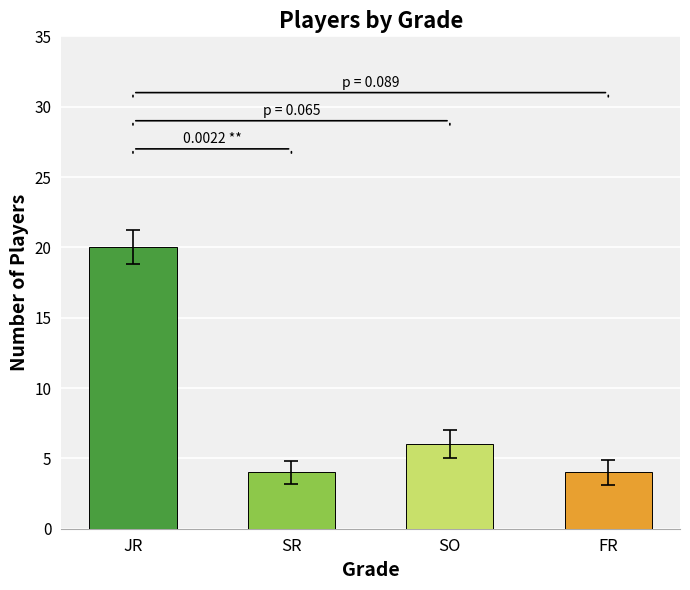

What position from the right is SR?

3